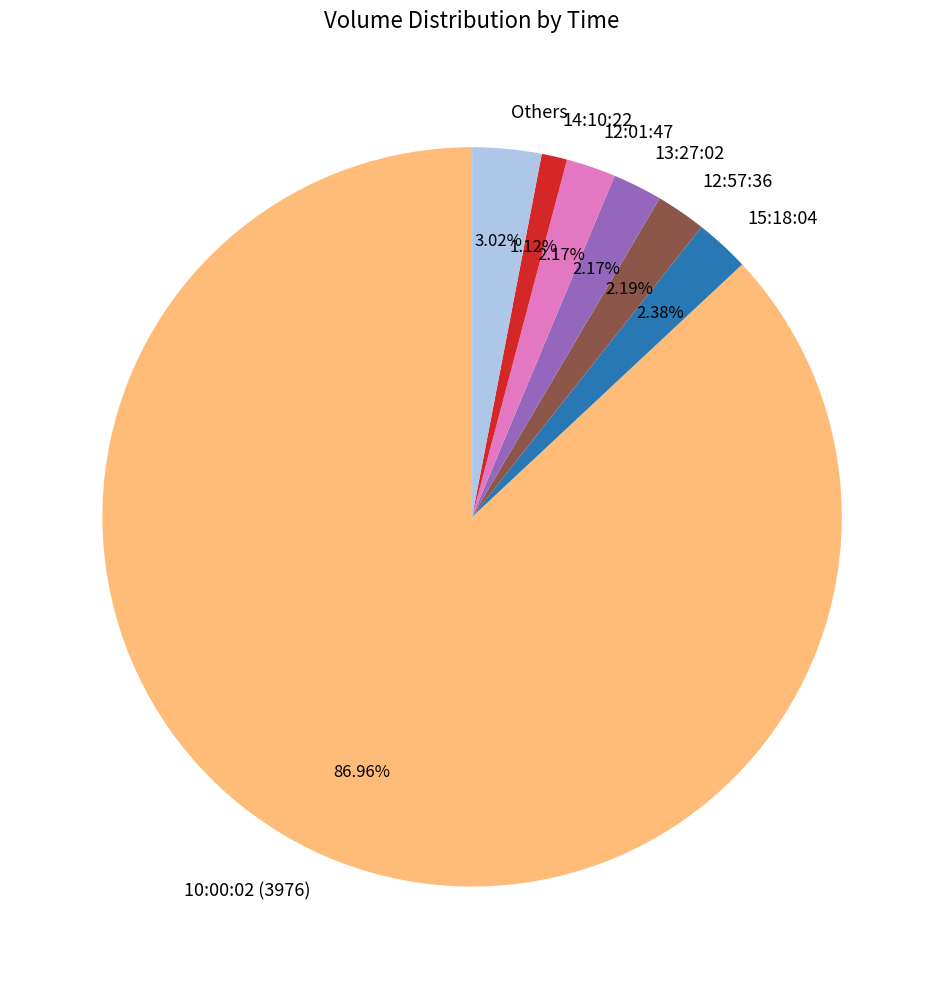

Which category has the biggest portion of the pie?

10:00:02 (3976)